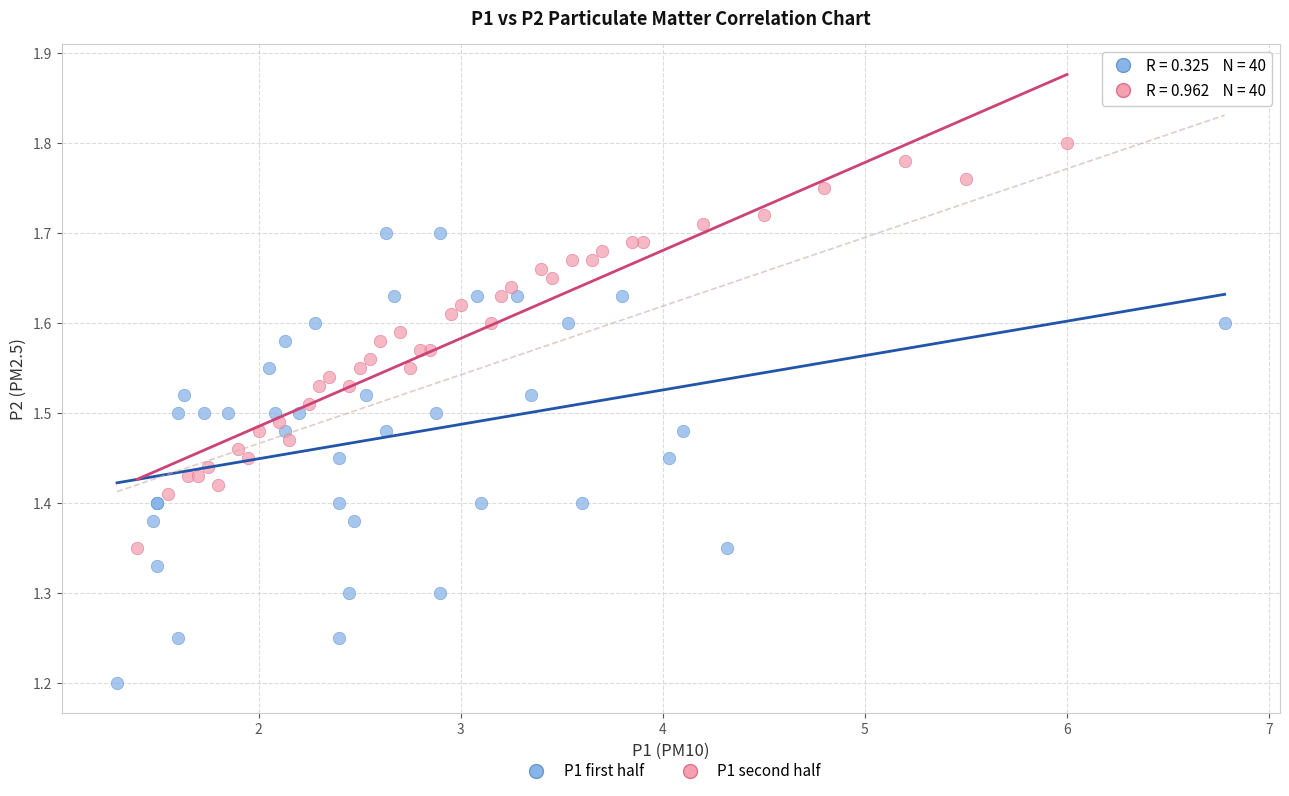

Which series reaches the minimum Y coordinate?

P1 first half